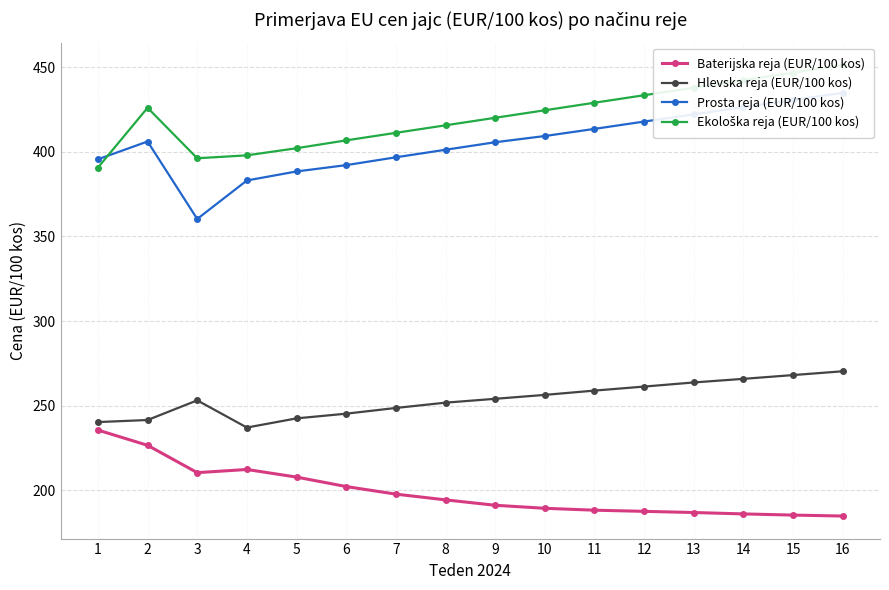

Reading right to left, transcribe all the data shown in this chart.

Baterijska reja (EUR/100 kos): 184.9	185.4	186.1	186.9	187.6	188.3	189.4	191.2	194.4	197.8	202.3	207.9	212.4	210.5	226.7	235.7
Hlevska reja (EUR/100 kos): 270.4	268.1	265.9	263.8	261.3	259.0	256.4	254.1	251.8	248.7	245.3	242.6	237.1	253.2	241.6	240.4
Prosta reja (EUR/100 kos): 434.9	430.6	426.4	422.1	417.9	413.6	409.3	405.7	401.2	396.8	392.1	388.4	383.1	360.4	406.1	395.6
Ekološka reja (EUR/100 kos): 451.2	446.8	442.3	437.9	433.4	429.0	424.6	420.1	415.7	411.2	406.8	402.1	397.9	396.2	426.0	390.7